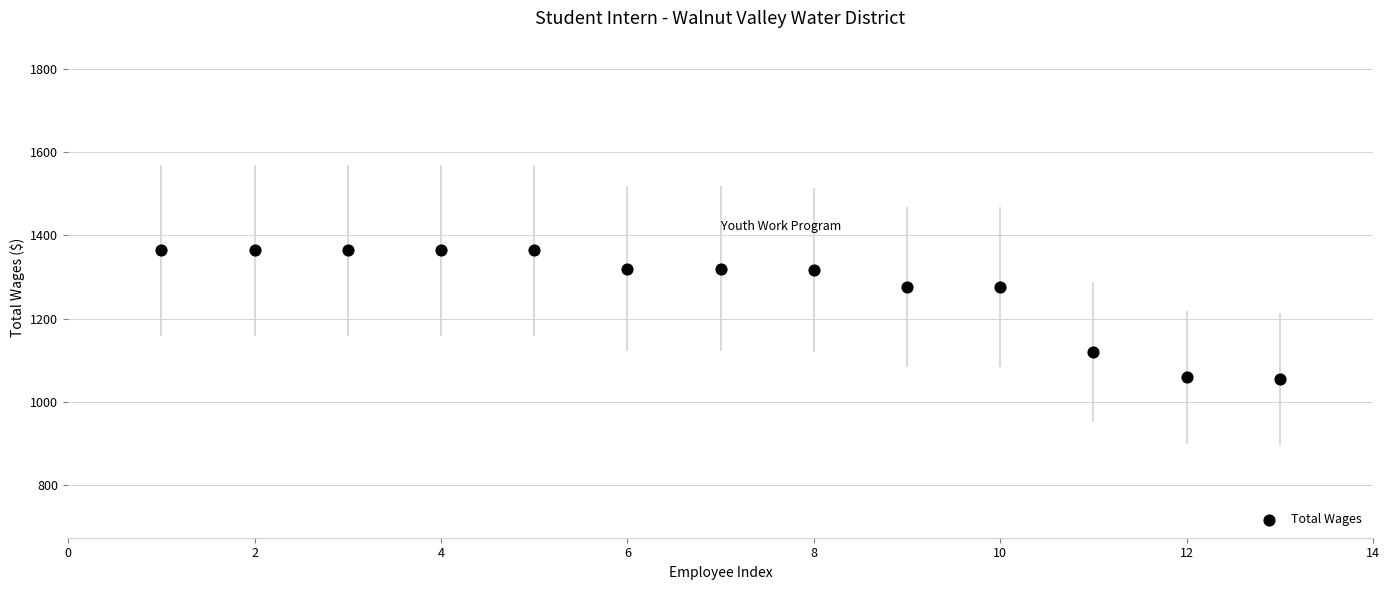

What is the range of X values (max minus min)?

12